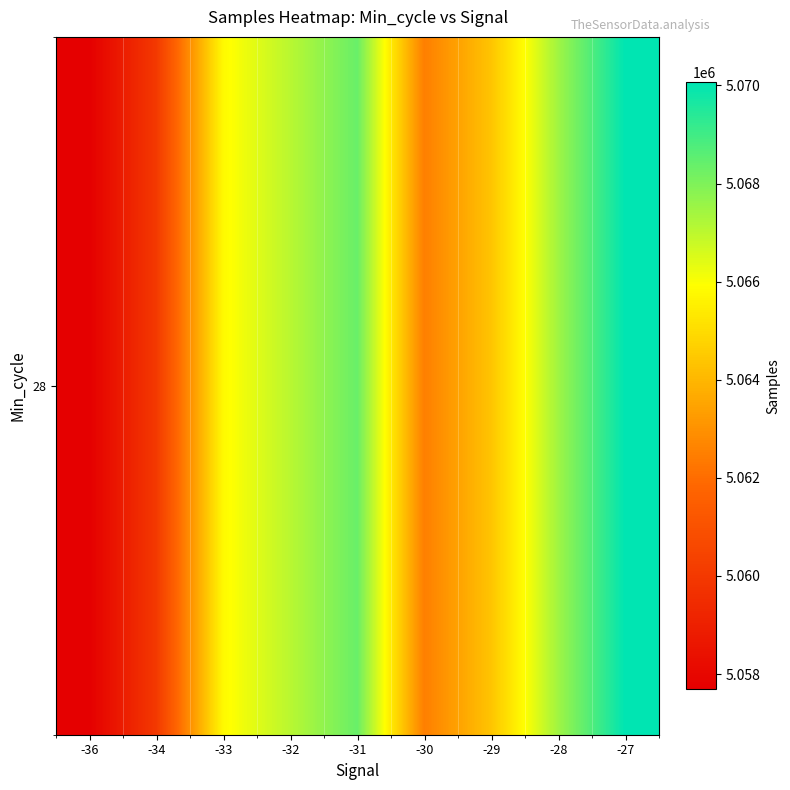

Reading right to left, what are all the values shown in this chart?

-27=5070061.0	-28=5067469.6	-29=5064364.8	-30=5062490.7	-31=5068361.0	-32=5067066.0	-33=5065787.0	-34=5060016.0	-36=5057692.0